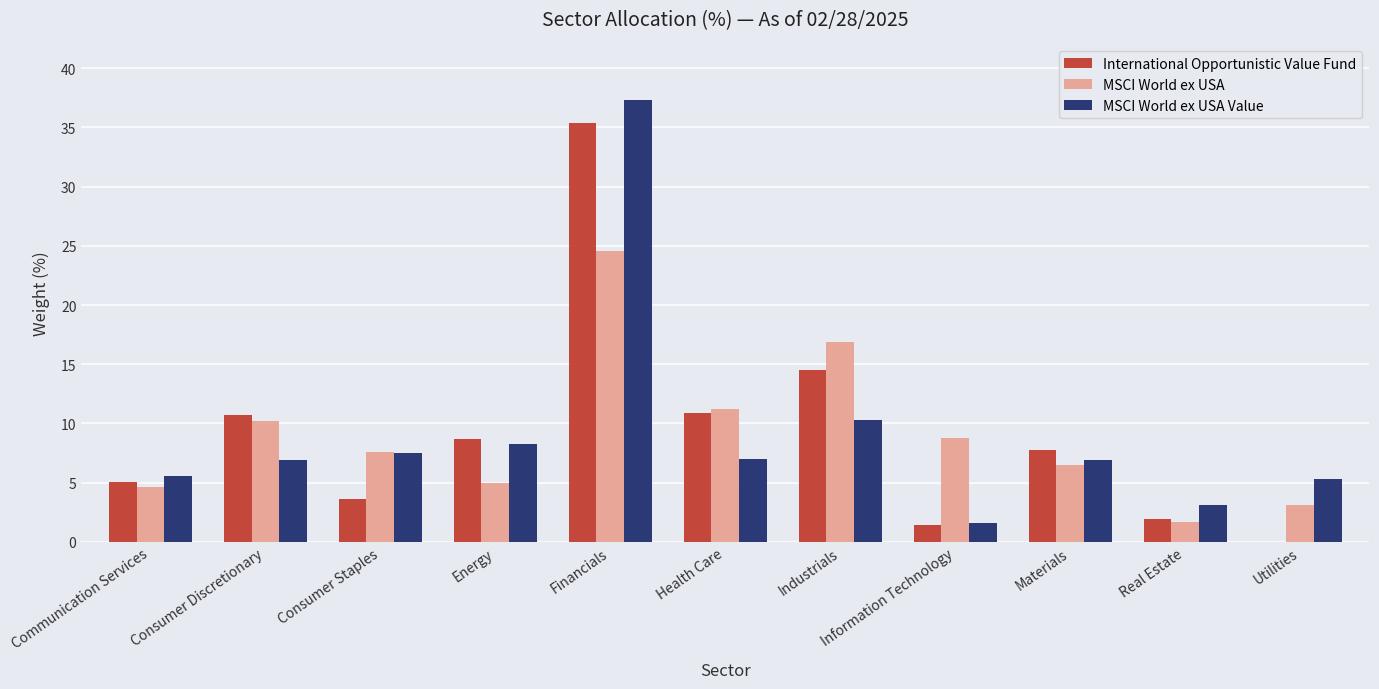

The International Opportunistic Value Fund series shows 5.1 at Communication Services. True or false?

True